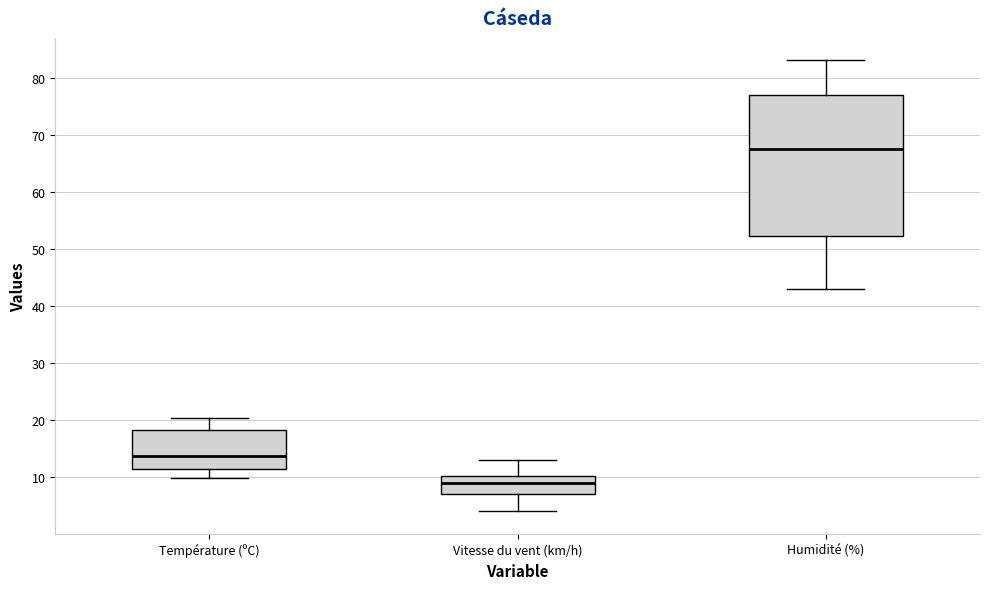

Reading left to right, transcribe this box plot: for each box, give where its median line is, the range the box spans, and where its two whiskers end, as read against the y-axis. The values are not printed on the chart, so give them approximately, as read against the axis.

Température (ºC): median 14, box 11 to 18, whiskers 10 to 20
Vitesse du vent (km/h): median 9, box 7 to 10, whiskers 4 to 13
Humidité (%): median 68, box 52 to 77, whiskers 43 to 83